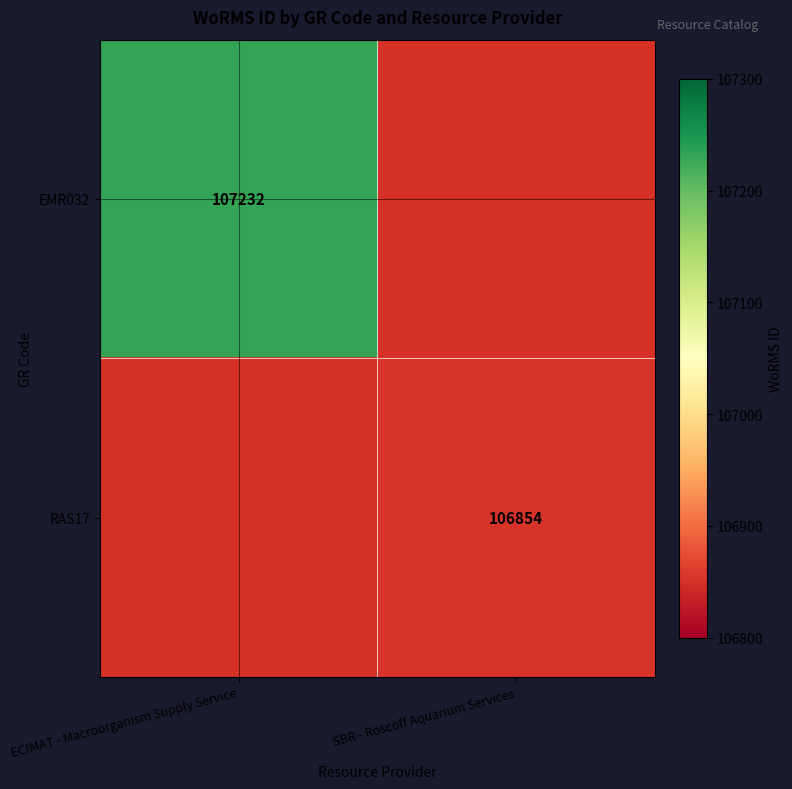

True or false: RAS17 has a value of 106854 at SBR - Roscoff Aquarium Services.

True